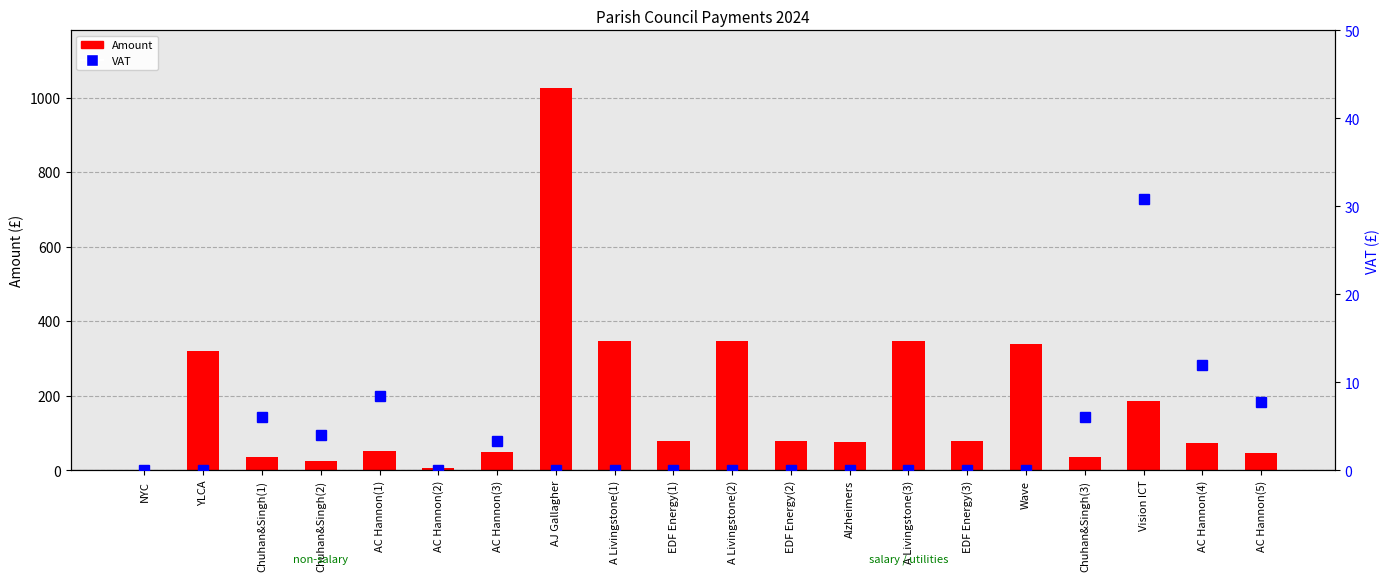

What is the highest value of the VAT series?

30.9